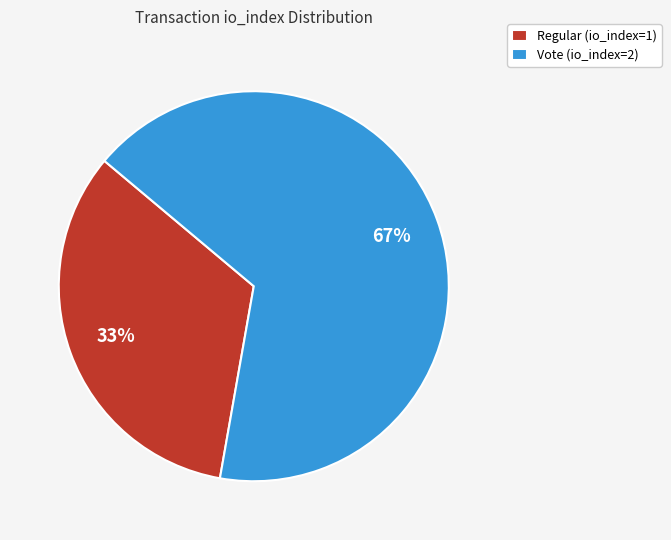

How many segments does this pie chart have?

2